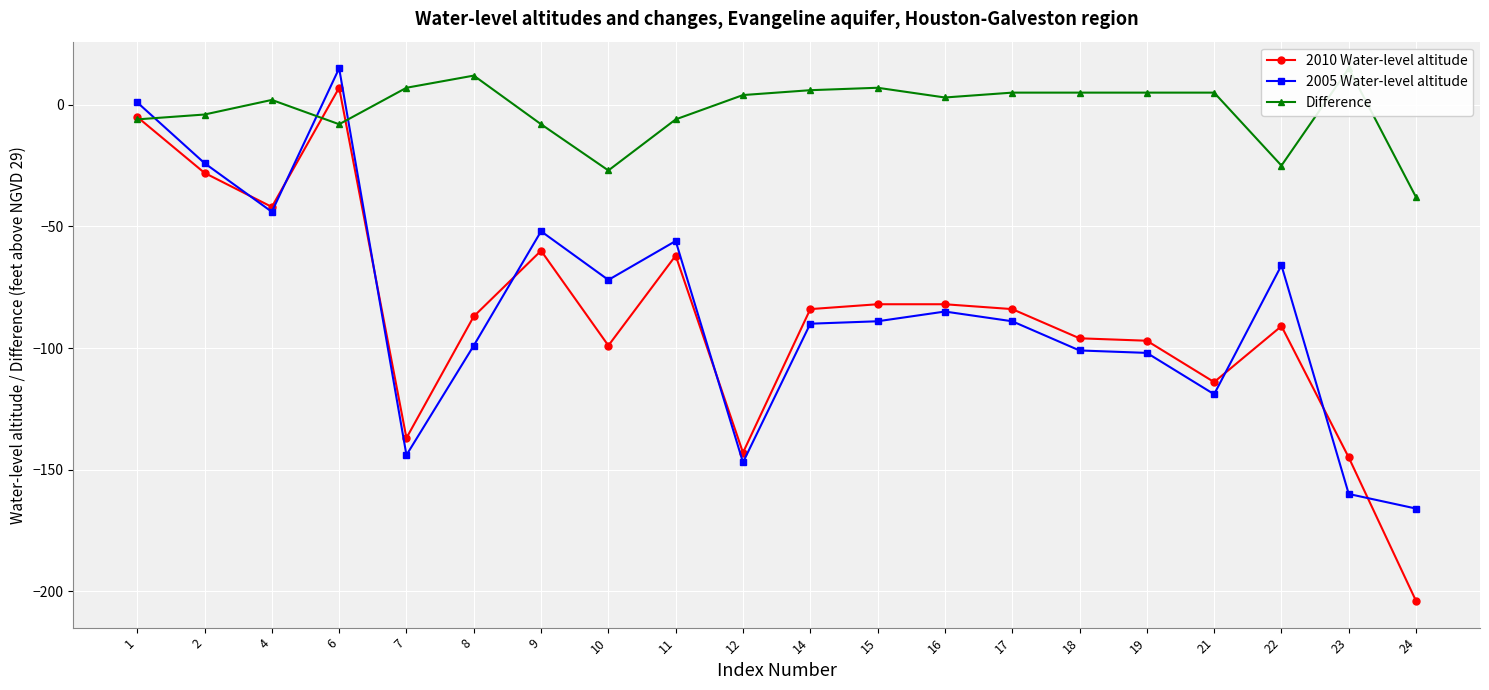

Is this an area chart (filled region under the line)?

No